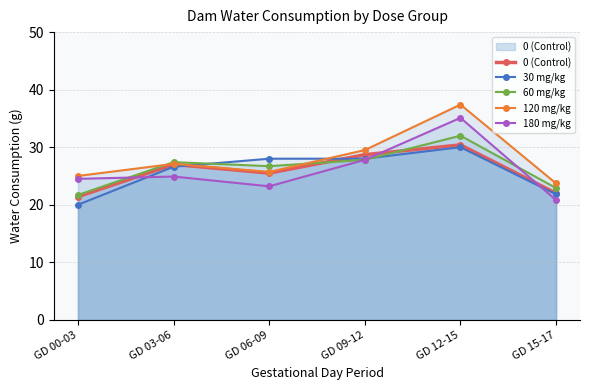

The value of 0 (Control) at GD 12-15 is 19.7. True or false?

False